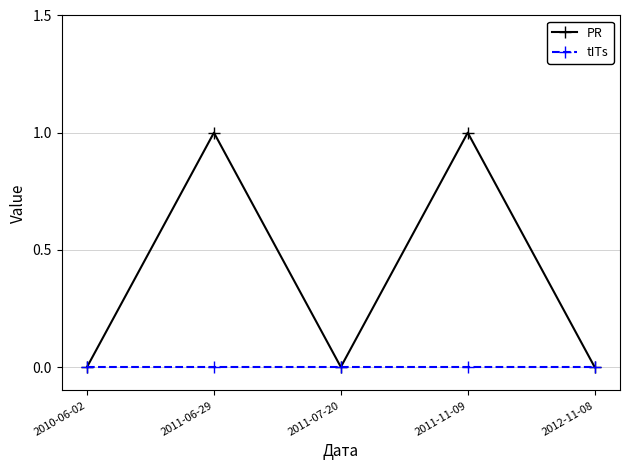

Which series has the largest total across all categories?

PR